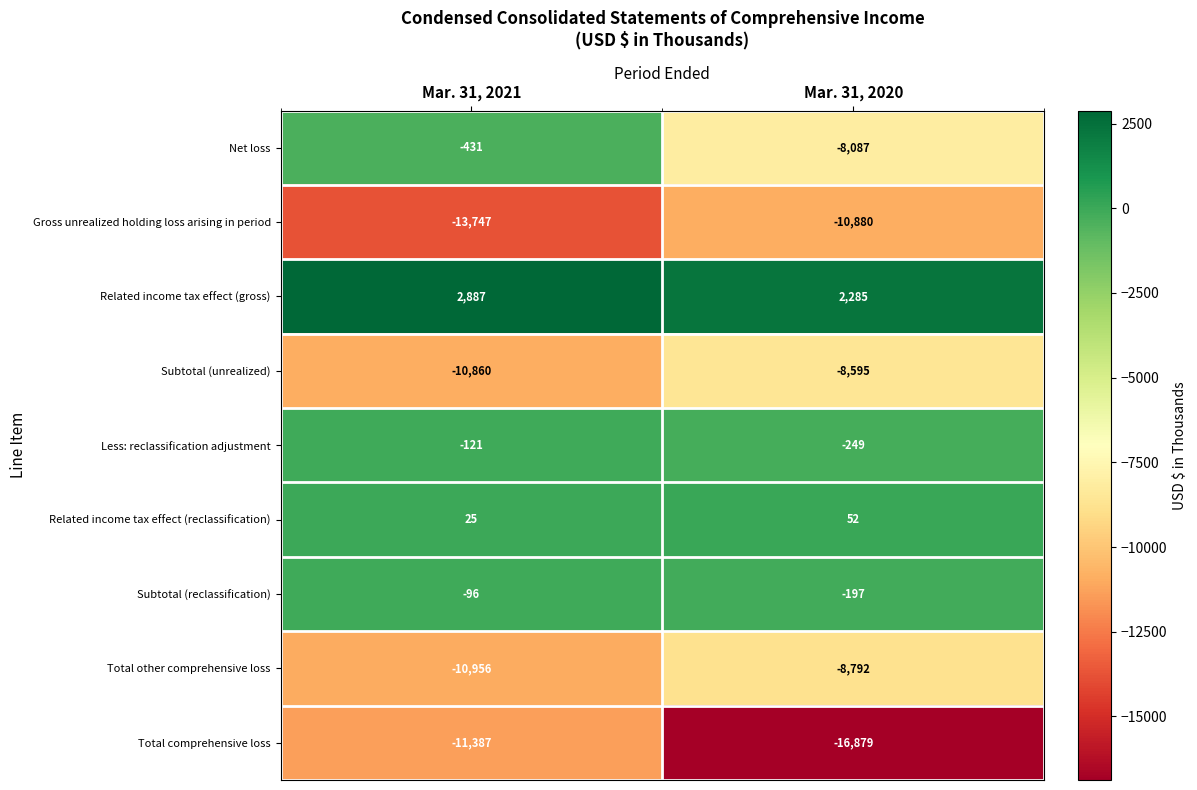

The value of Gross unrealized holding loss arising in period at Mar. 31, 2021 is -13747. True or false?

True